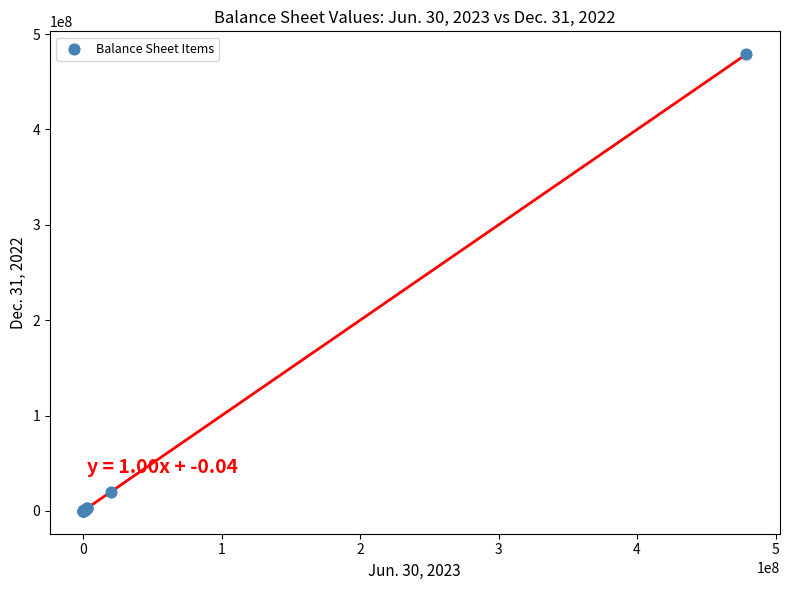

What Y value in the scatter plot is closest to 239500000?

20000000.0